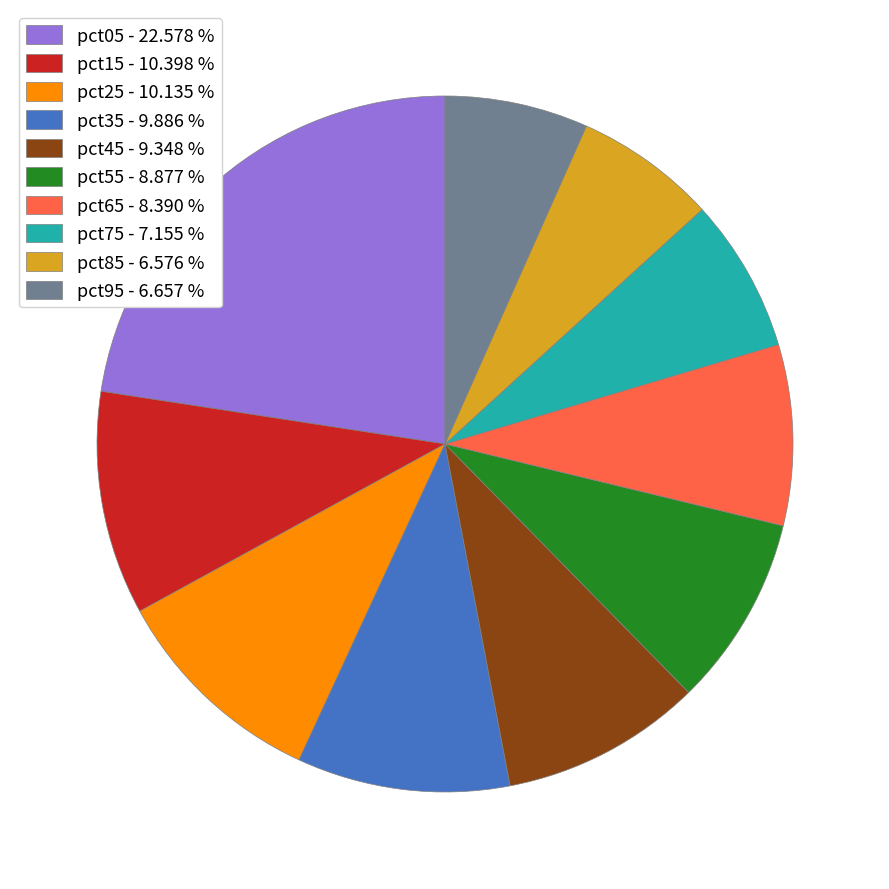

Which slice is the largest?

pct05